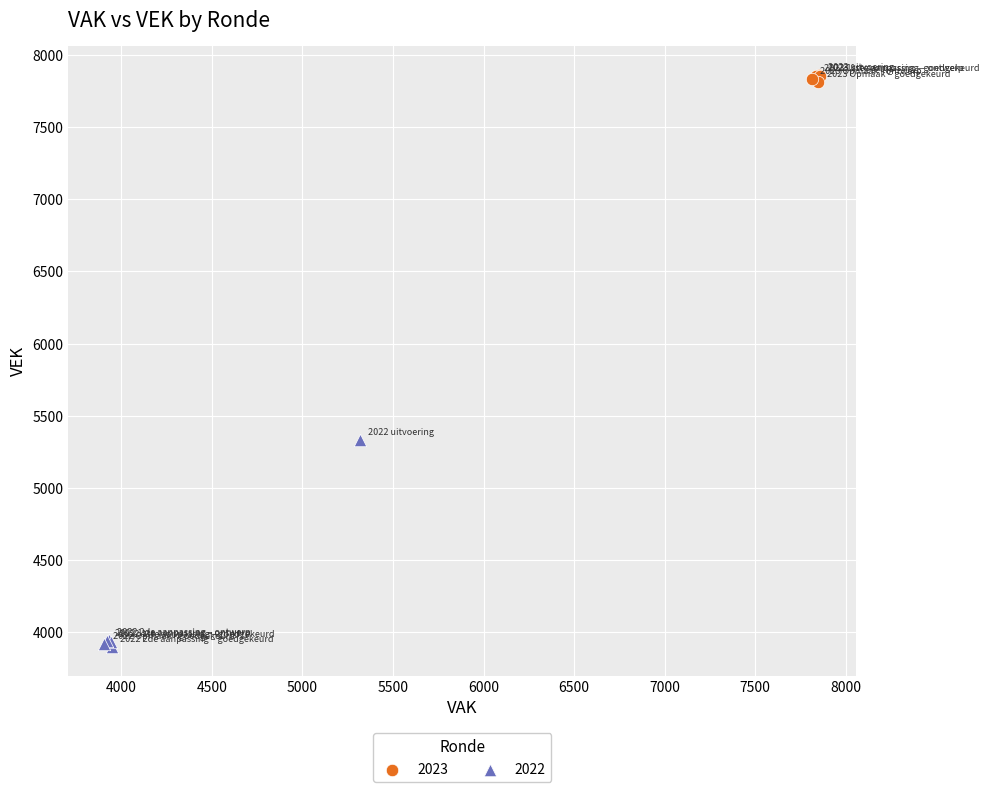

What are all the series names shown in the legend?

2023, 2022